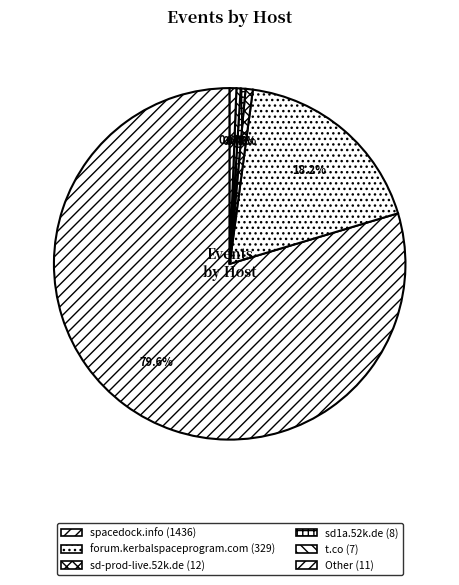

Count the number of slices in the pie.

6